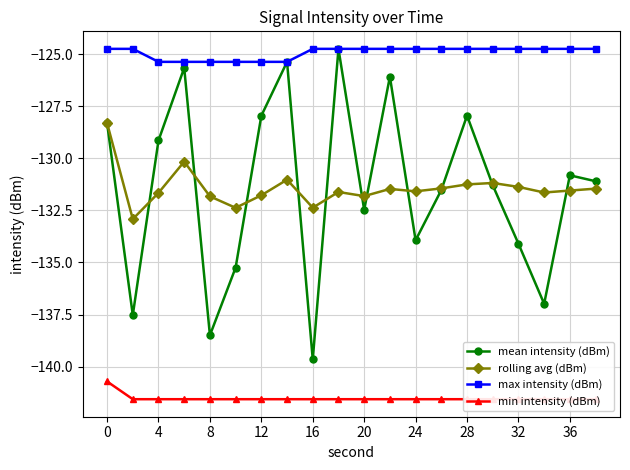

The value of min intensity (dBm) at 0 is -86.0. True or false?

False